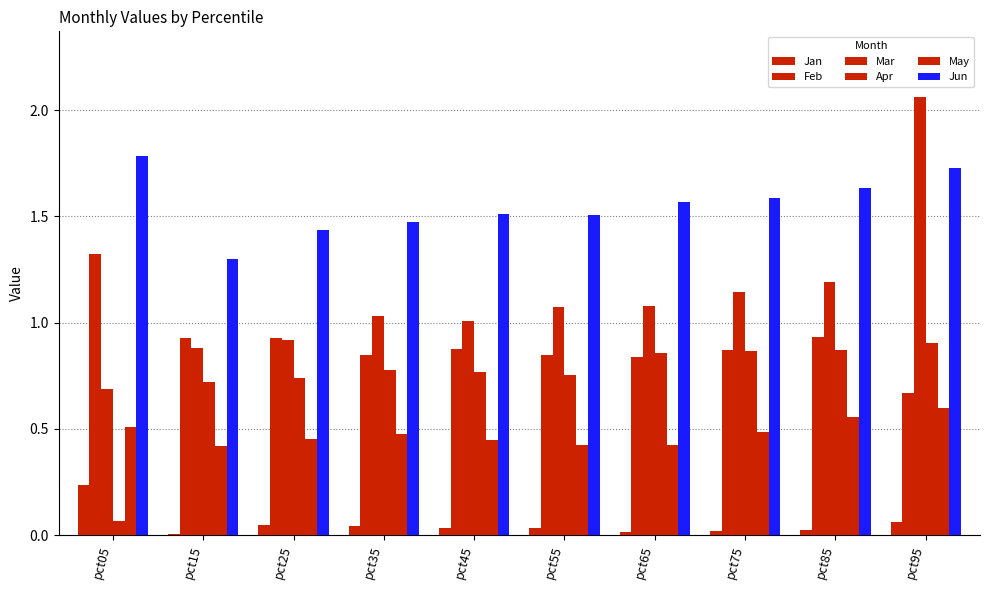

What is the maximum value for Mar?

2.1